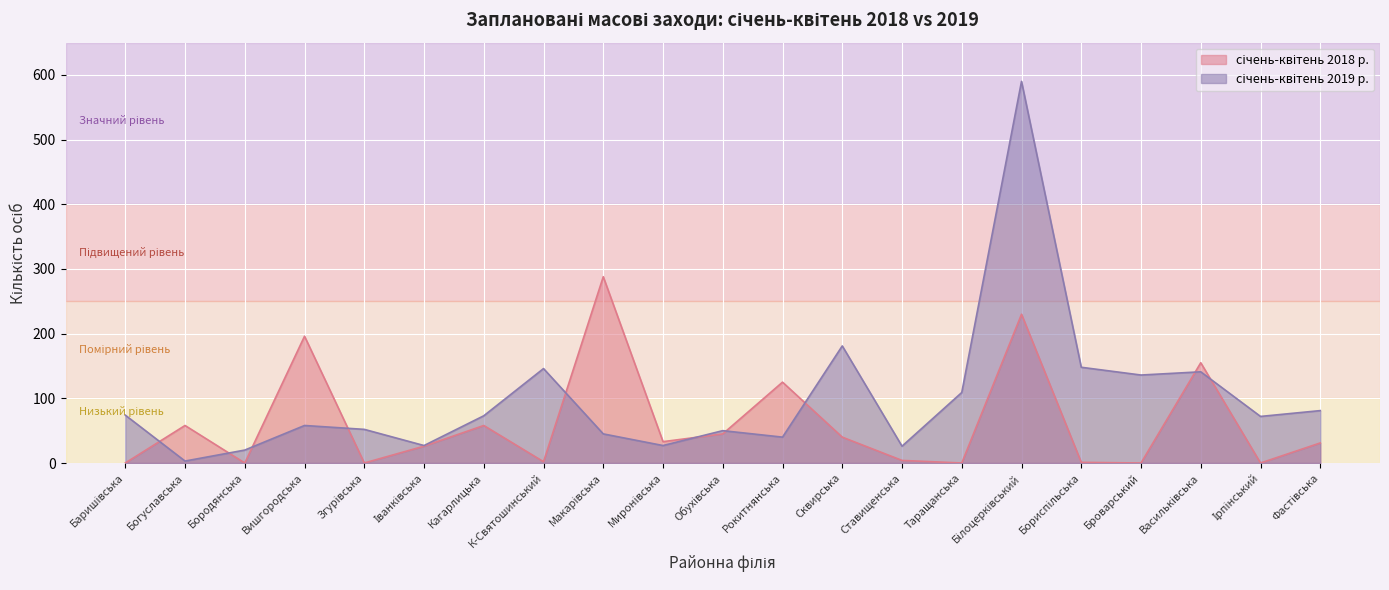

How many values in the січень-квітень 2019 р. series exceed 72?

10